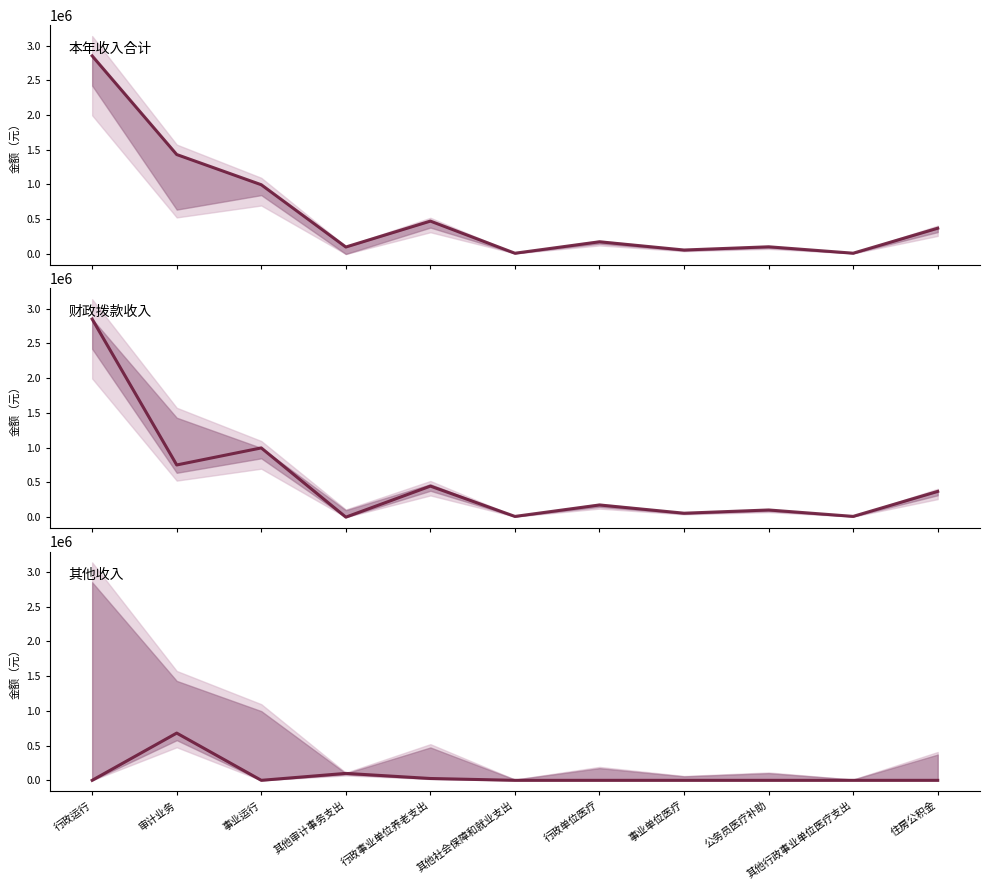

True or false: 其他收入 and 本年收入合计 cross at least once.

False